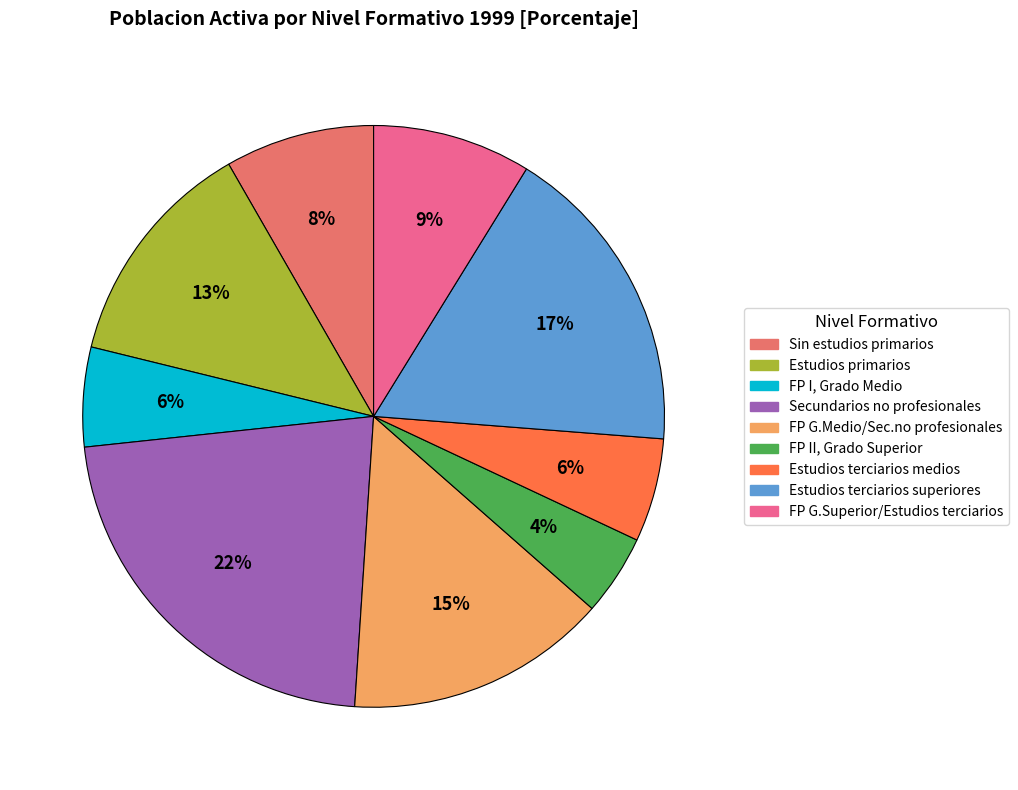

To the nearest percent, what is the average slice percentage?

11%